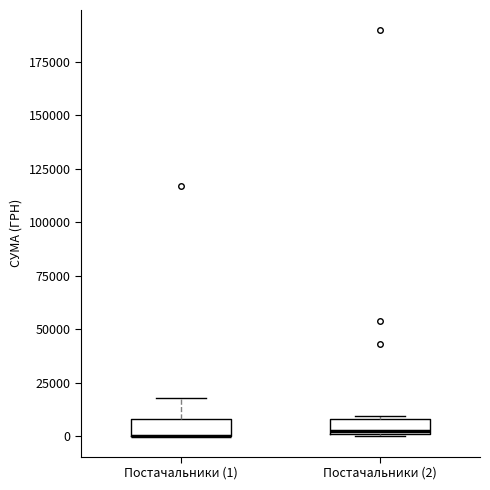

Where does the upper whisker of the box for Постачальники (1) end on the y-axis? The values are not printed on the chart, so give them approximately, as read against the axis.

20000